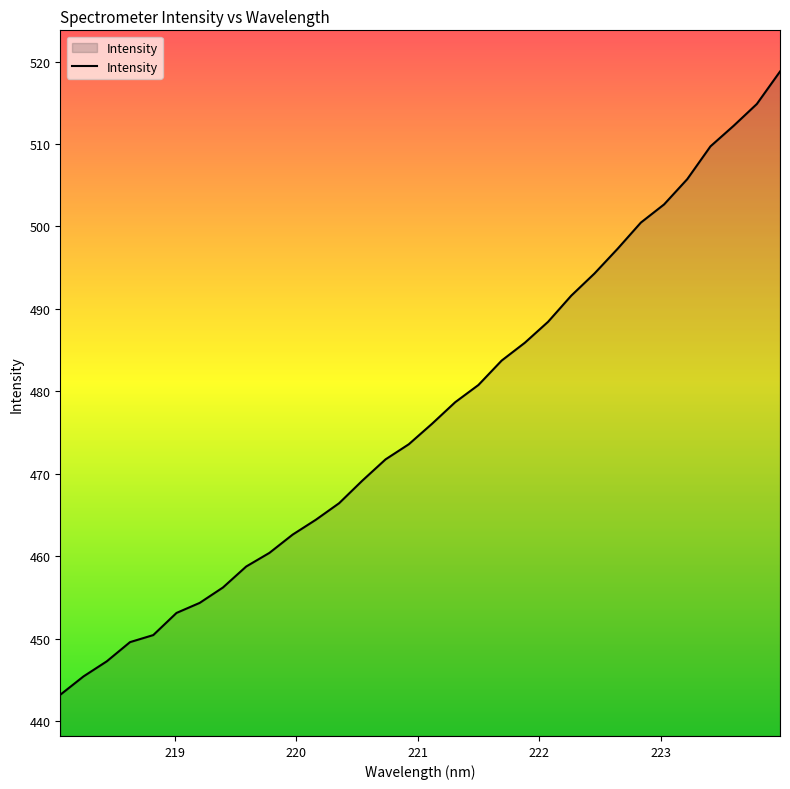

True or false: the data has more than 2 interior local peaks.

False